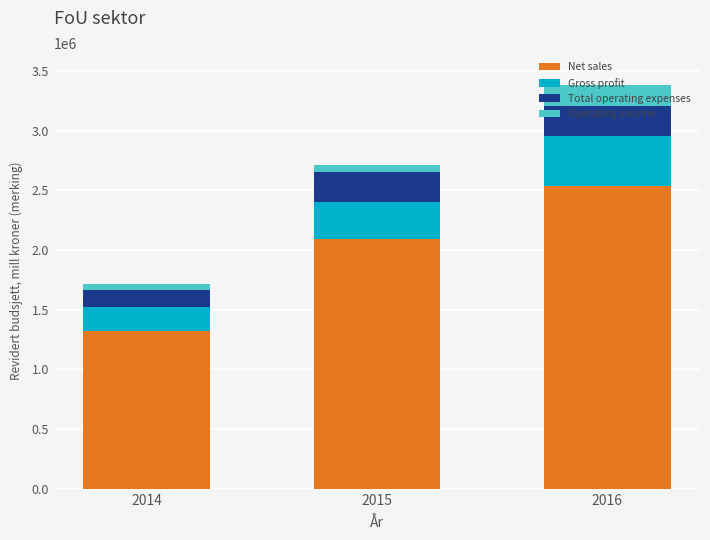

What is the value of the Net sales bar at the 2nd from the left?

2095488